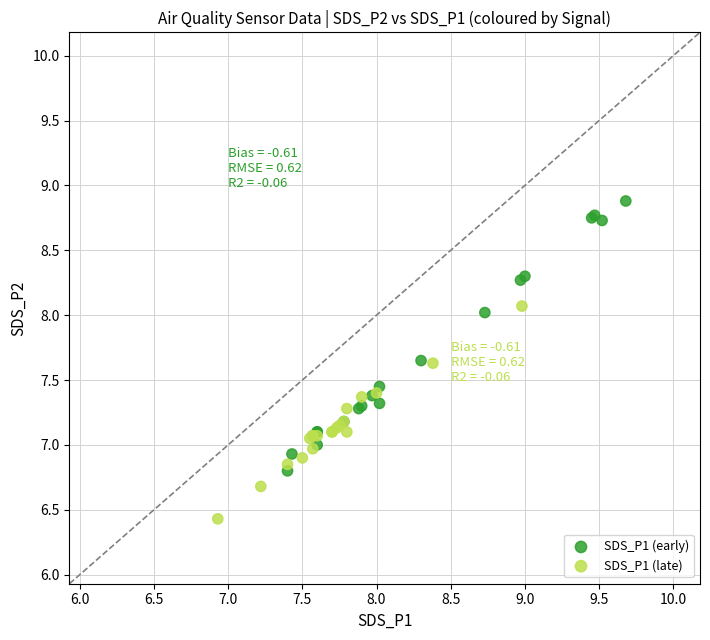

Which series contains the highest Y value?

SDS_P1 (early)